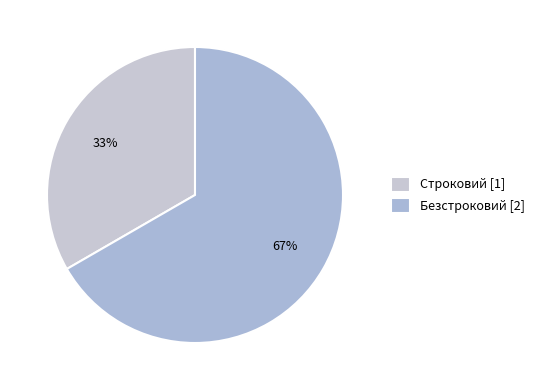

Is there a majority slice in this chart?

Yes